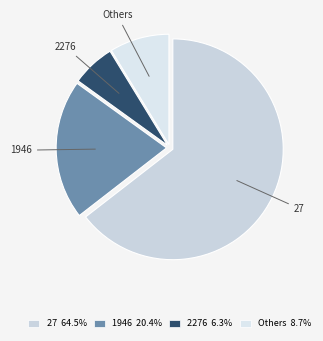

Rank the categories by value from lowest to highest.

2276, Others, 1946, 27